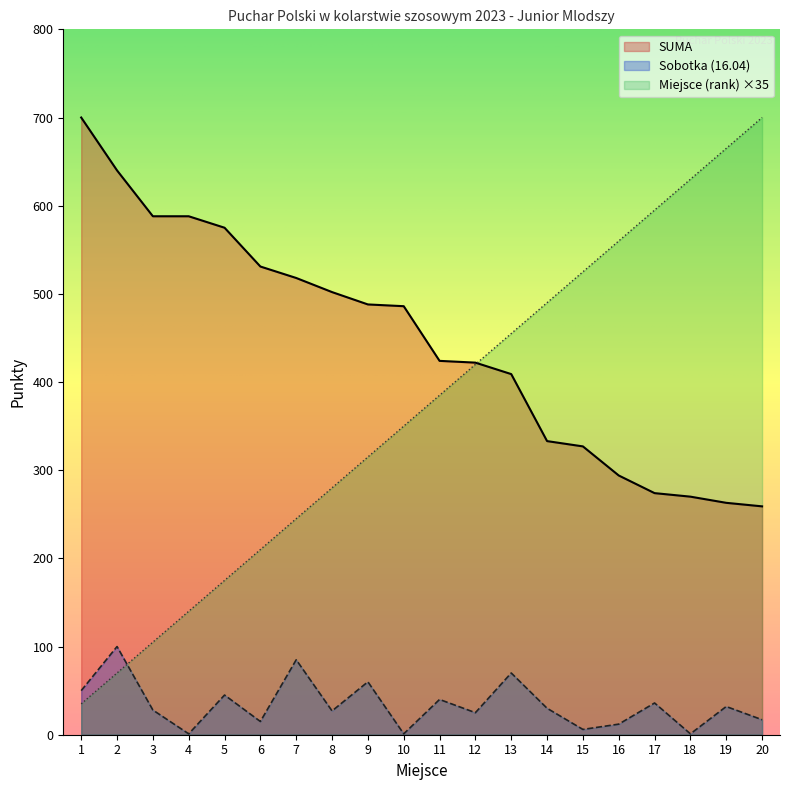

The Miejsce (rank) series shows 85 at 7. True or false?

False